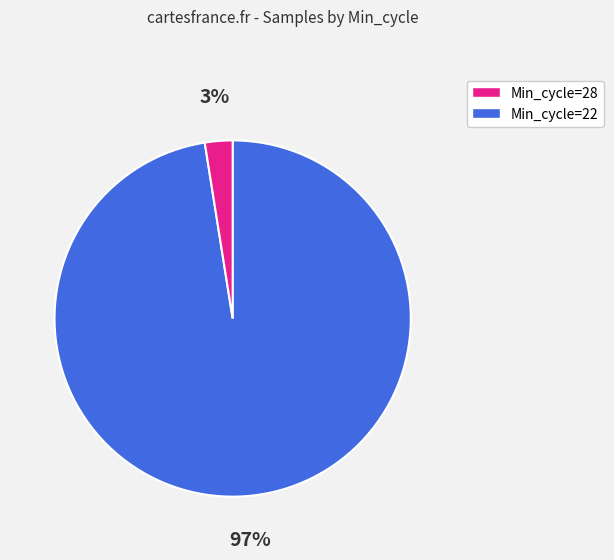

To the nearest percent, what is the average slice percentage?

50%